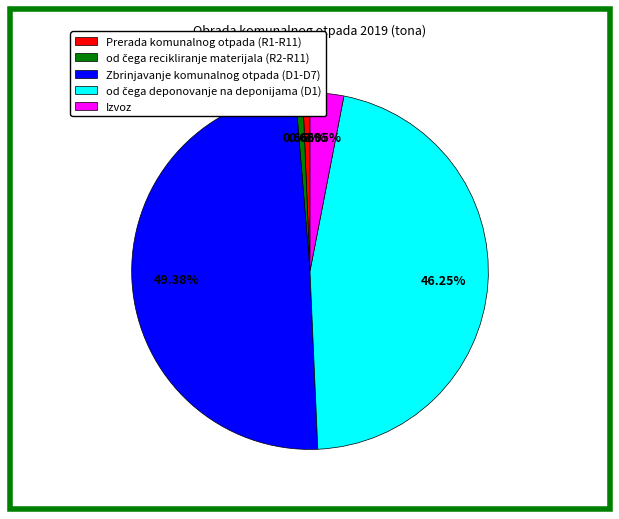

Count the number of slices in the pie.

5